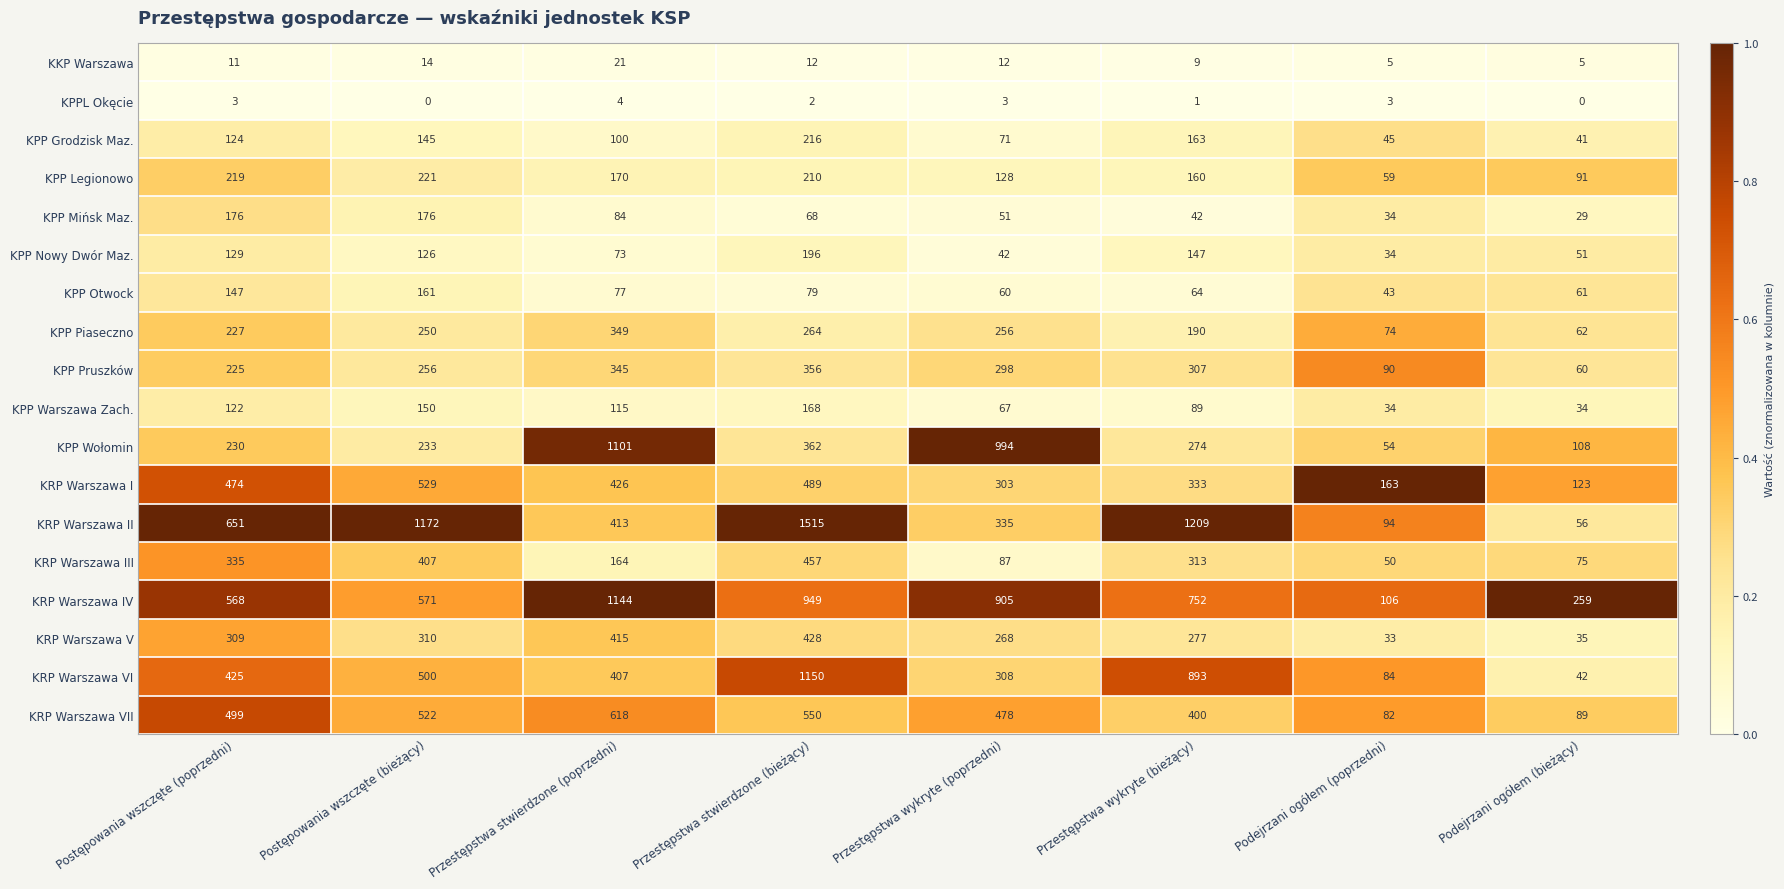

True or false: KPP Warszawa Zach. has a value of 173 at Przestępstwa stwierdzone (poprzedni).

False